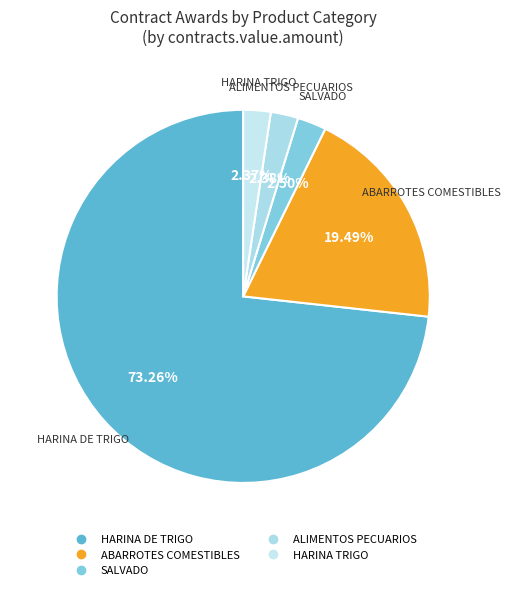

Is it true that HARINA TRIGO is 29% of the pie?

False